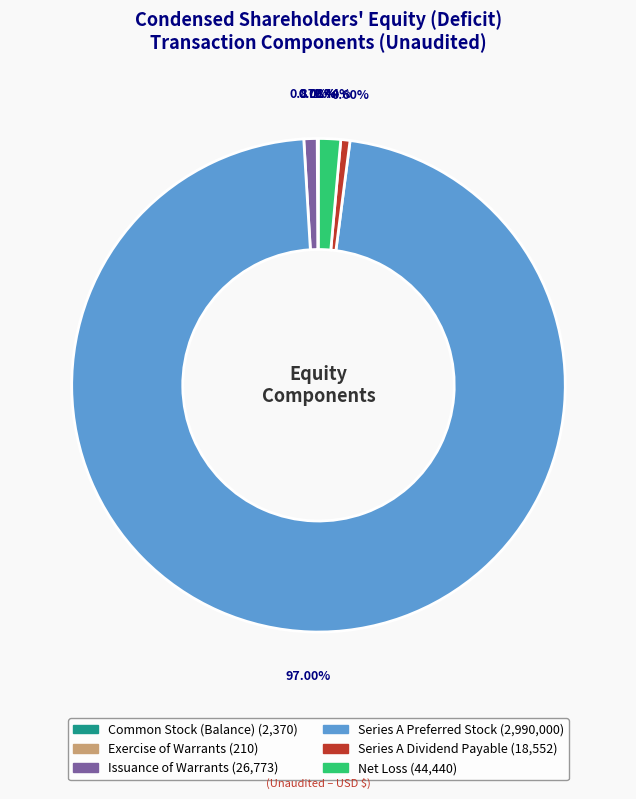

To the nearest percent, what portion does Series A Dividend Payable represent?

1%